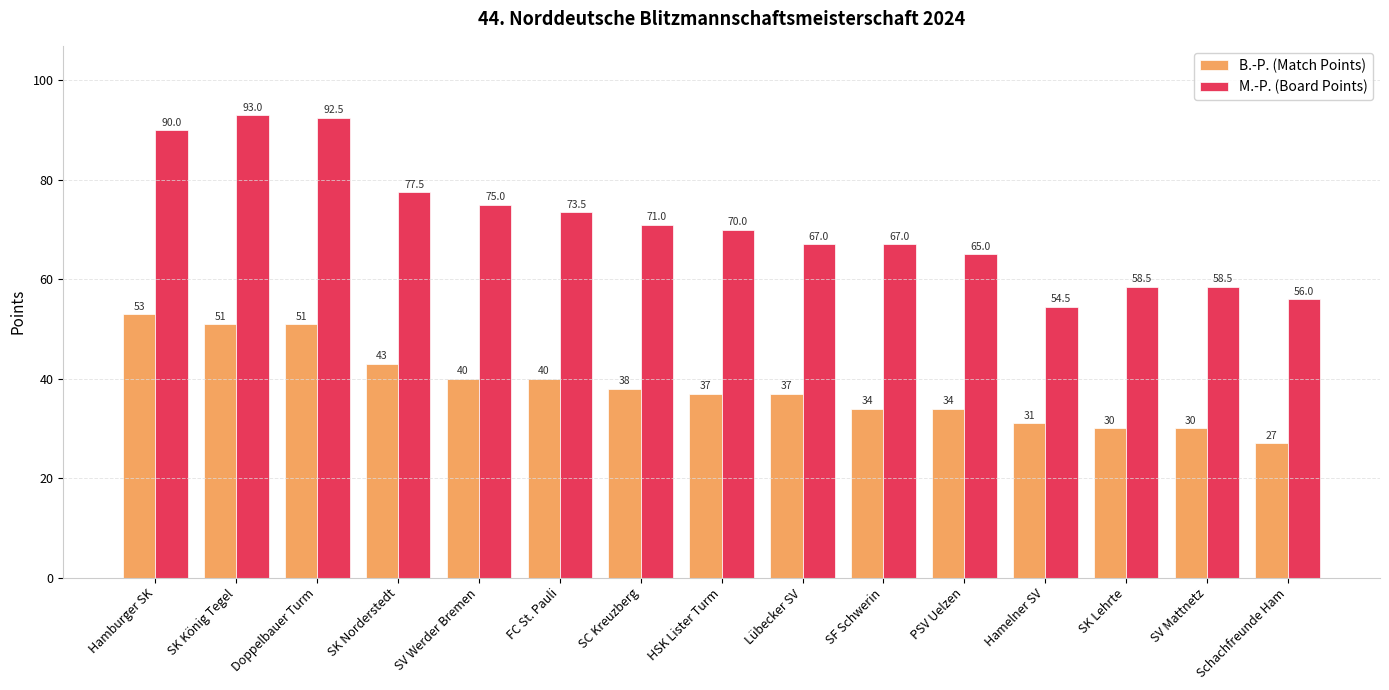

Which category has the highest value in the B.-P. (Match Points) series?

Hamburger SK